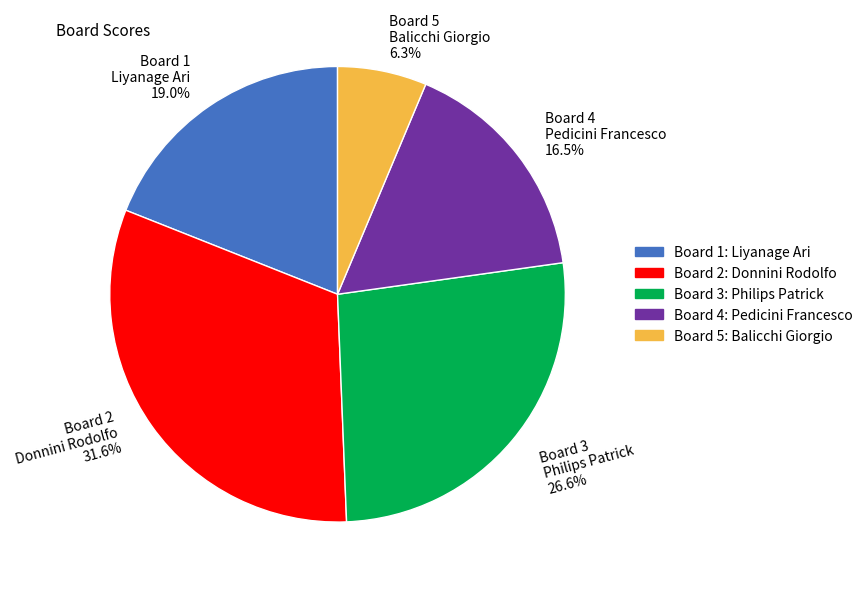

Between Board 2 Donnini Rodolfo 31.6% and Board 5 Balicchi Giorgio 6.3%, which is larger?

Board 2 Donnini Rodolfo 31.6%